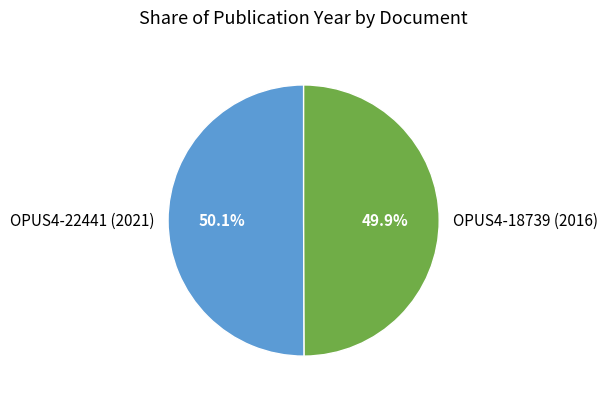

Does any single category account for the majority?

Yes